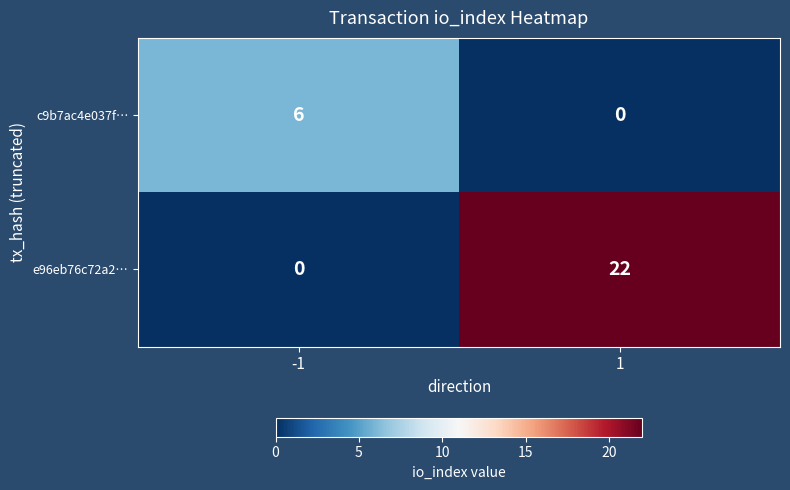

True or false: e96eb76c72a2… has a value of -15 at -1.

False